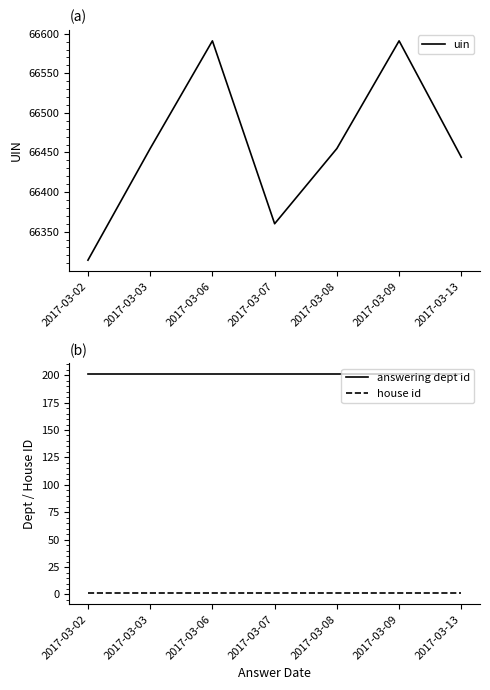

The value of answering dept id at 2017-03-02 is 201. True or false?

True